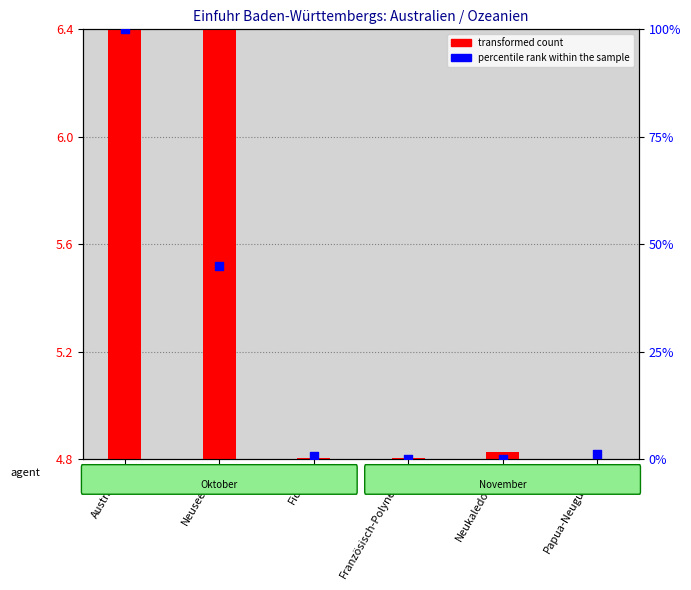

Is the value of percentile rank within the sample at Französisch-Polynesien greater than the value of transformed count at Fidschi?

No